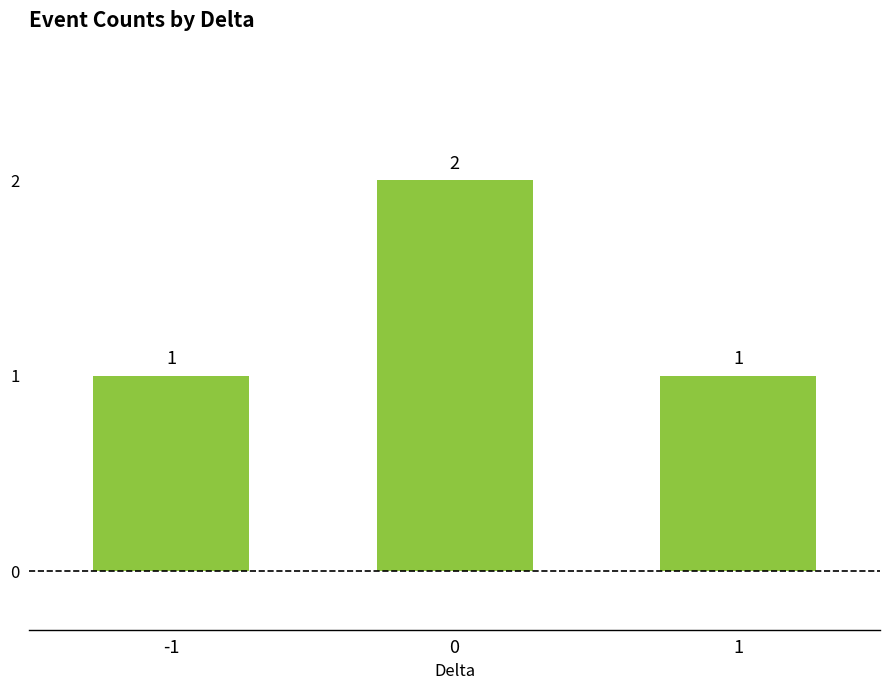

How many values exceed 1?

1